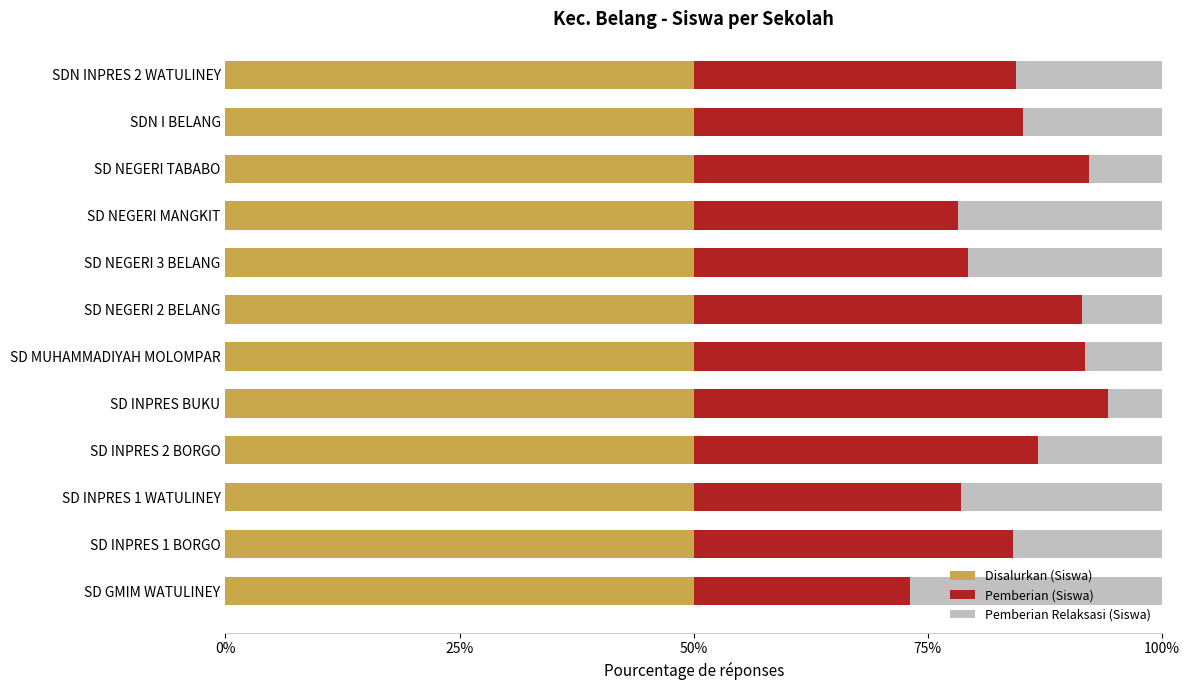

What is the maximum value for Disalurkan (Siswa)?

50.0